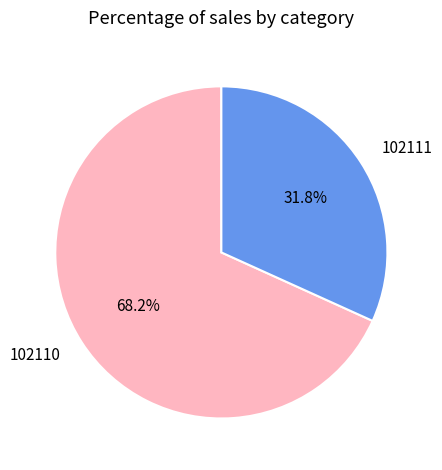

What is the smallest slice in the pie chart?

102111